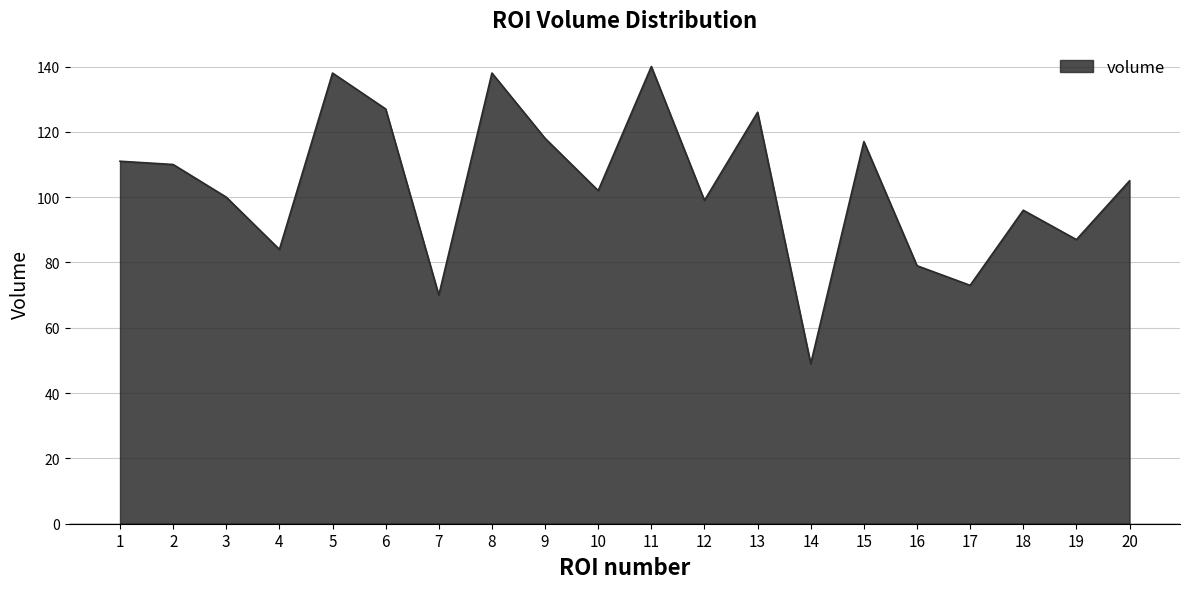

Reading left to right, transcribe all the data shown in this chart.

111	110	100	84	138	127	70	138	118	102	140	99	126	49	117	79	73	96	87	105